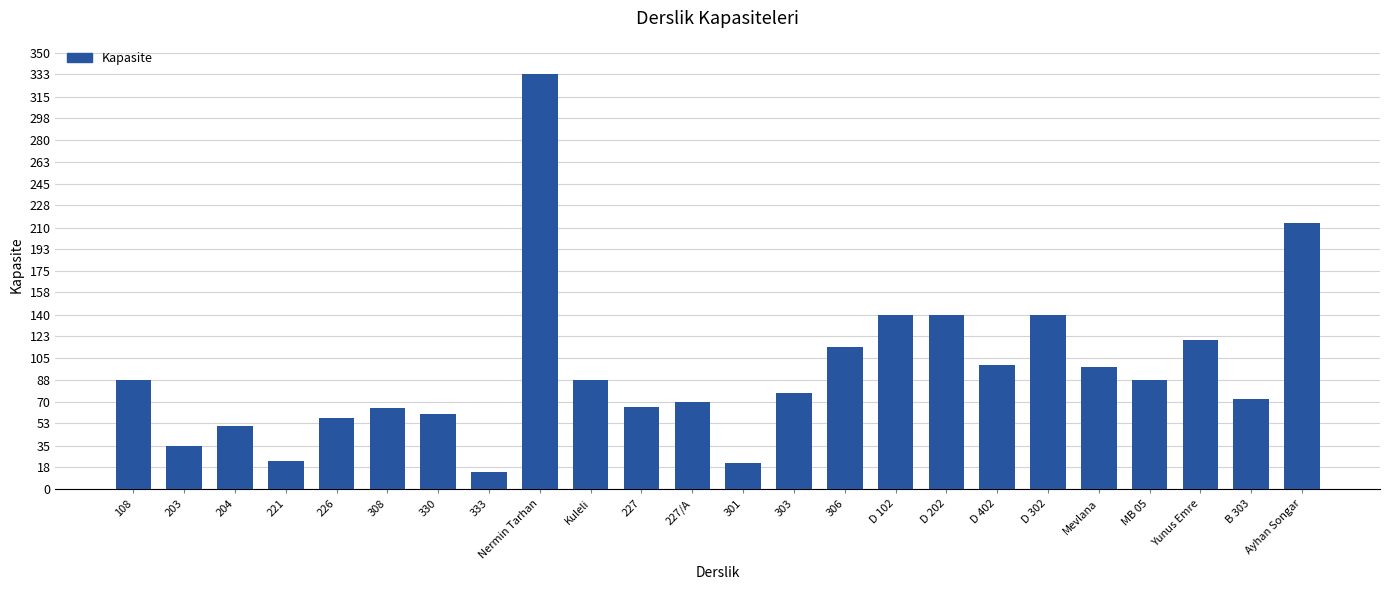

The value at MB 05 is 88. True or false?

True